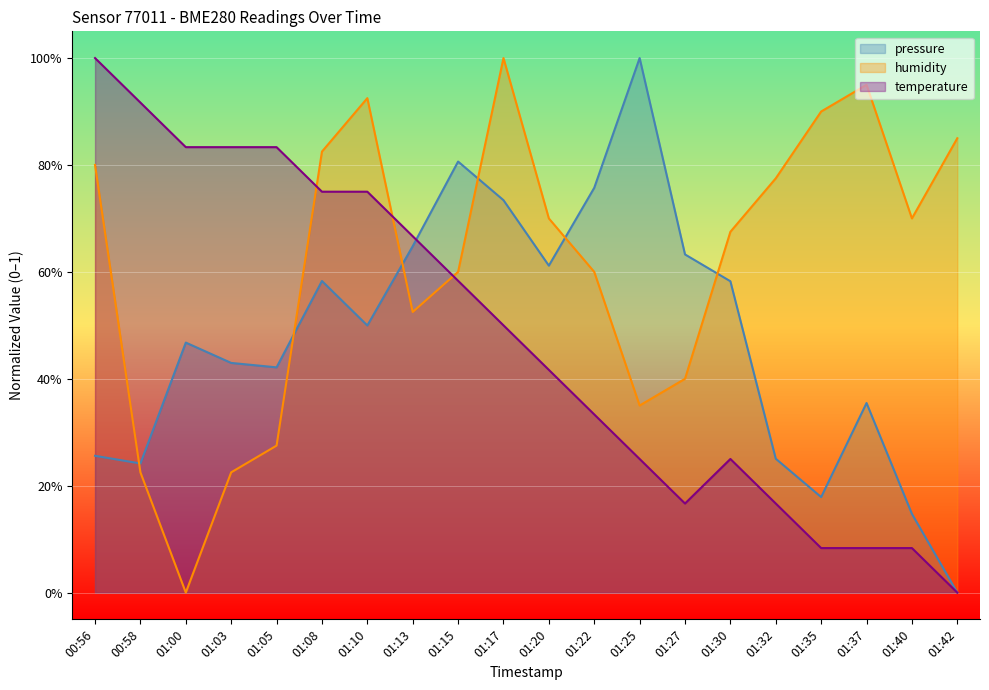

Between which two adjacent categories do temperature and humidity first intersect?

01:05 and 01:08